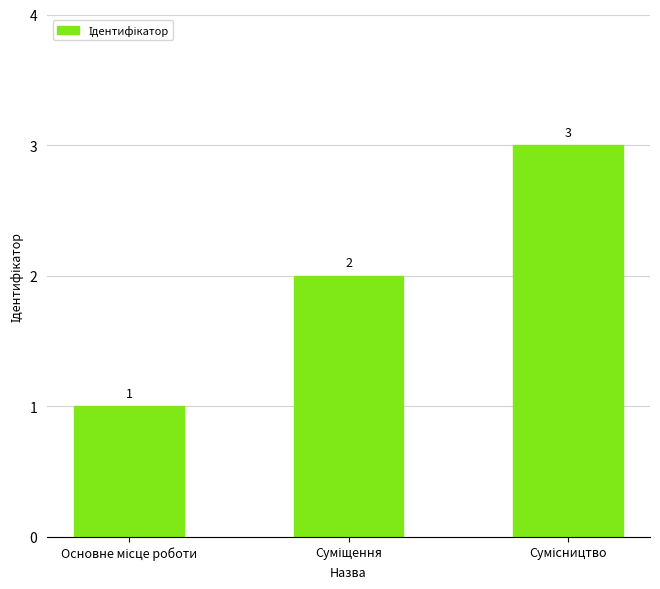

How many values are below 2?

1